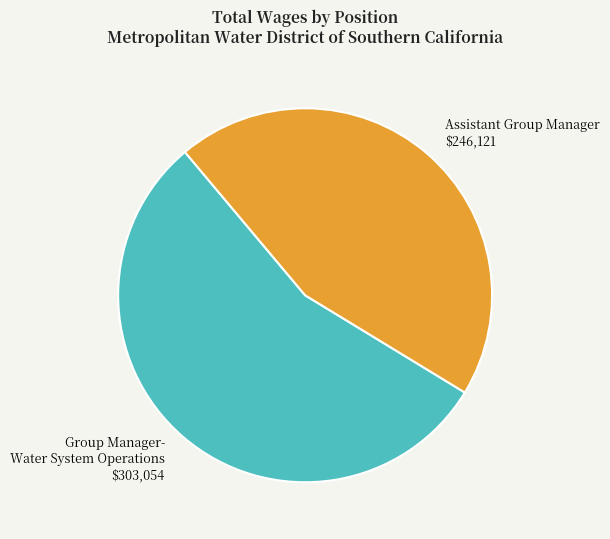

Is there a majority slice in this chart?

Yes